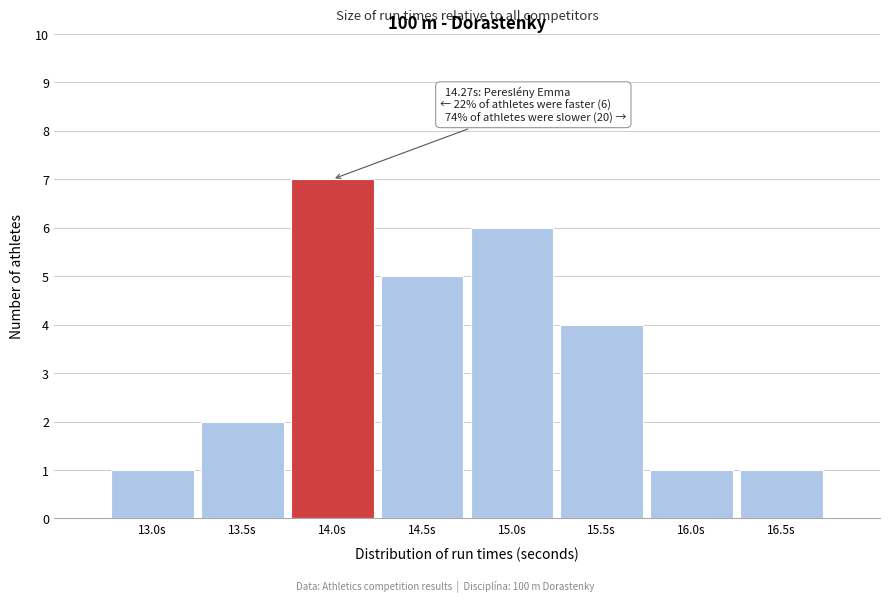

Reading left to right, extract all data points from this chart.

13.0s=1	13.5s=2	14.0s=7	14.5s=5	15.0s=6	15.5s=4	16.0s=1	16.5s=1